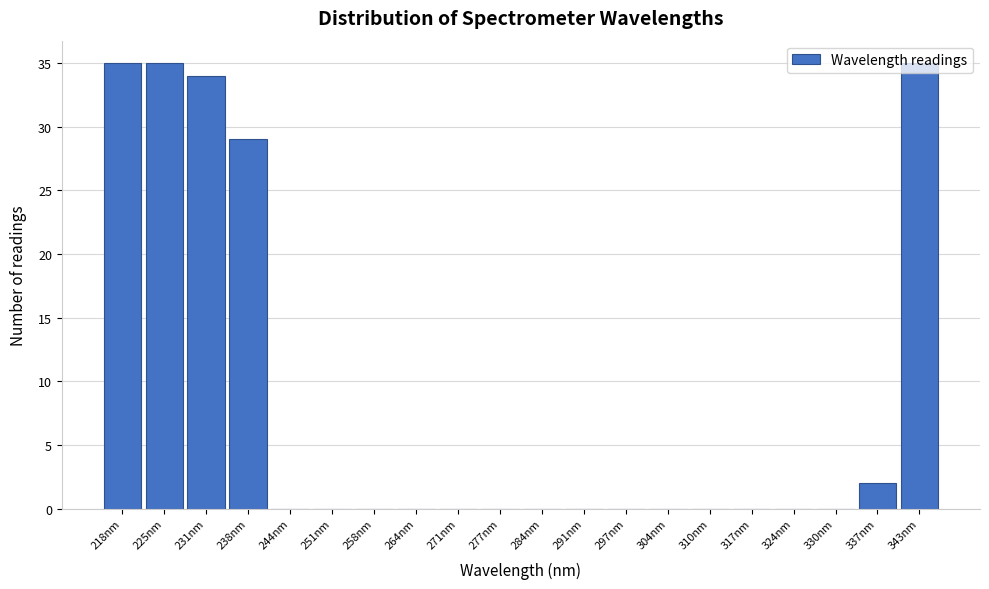

At which label is the value closest to 17?

238nm